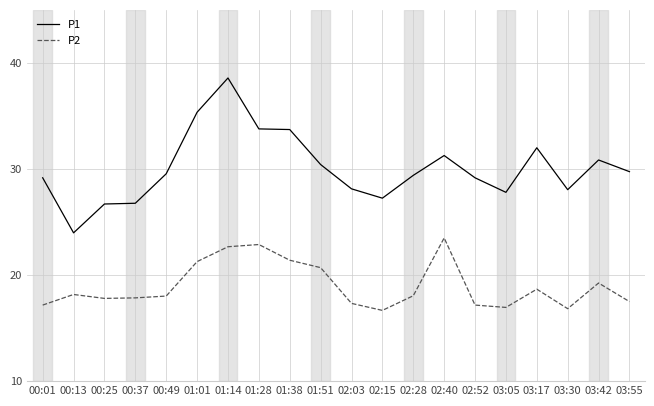

What is the difference between the second highest and minimum values in the P1 series?

11.4